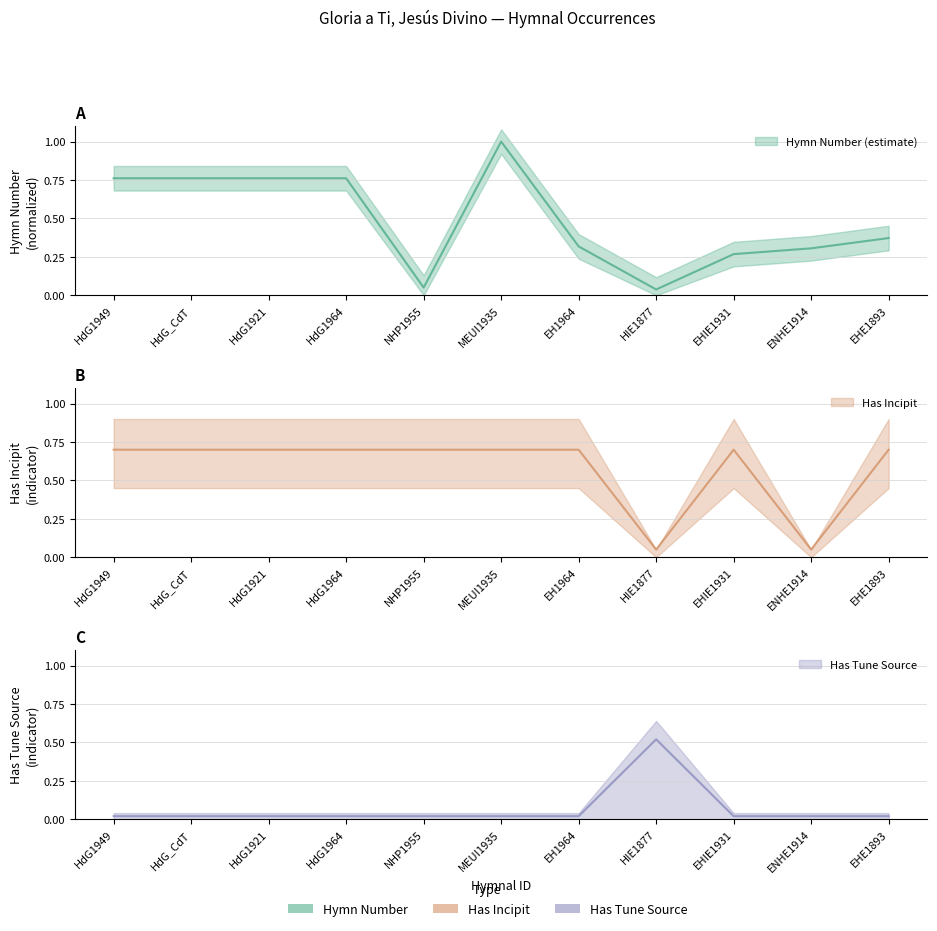

How many interior local peaks (higher than both neighbors) does the data have?

1